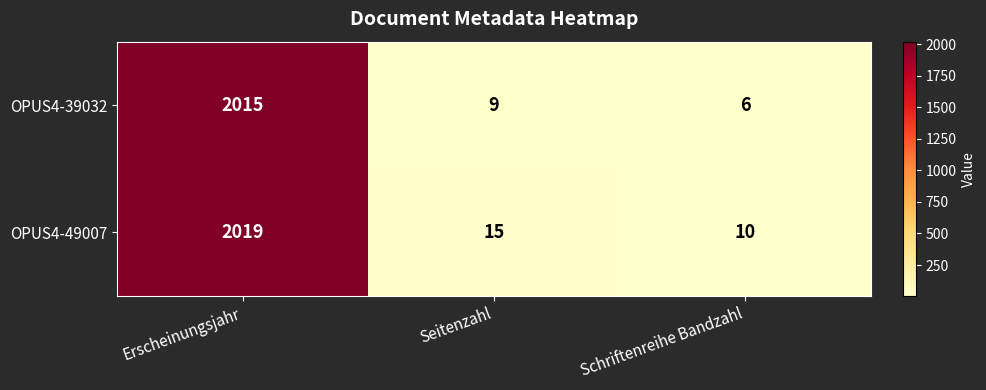

True or false: OPUS4-49007 has a value of 3 at Schriftenreihe Bandzahl.

False